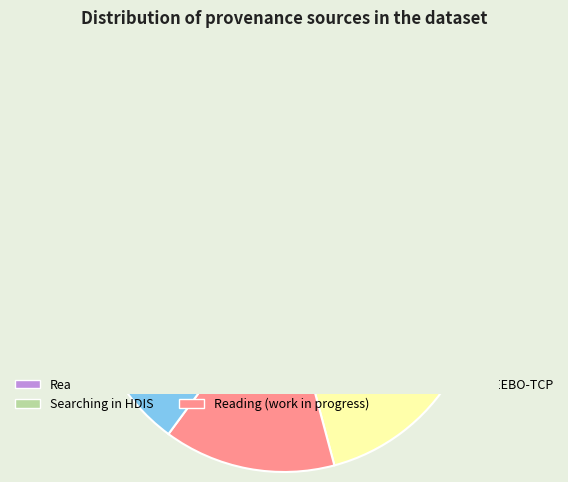

Combined, do Reading and Reading work in progress account for over 50%?

No